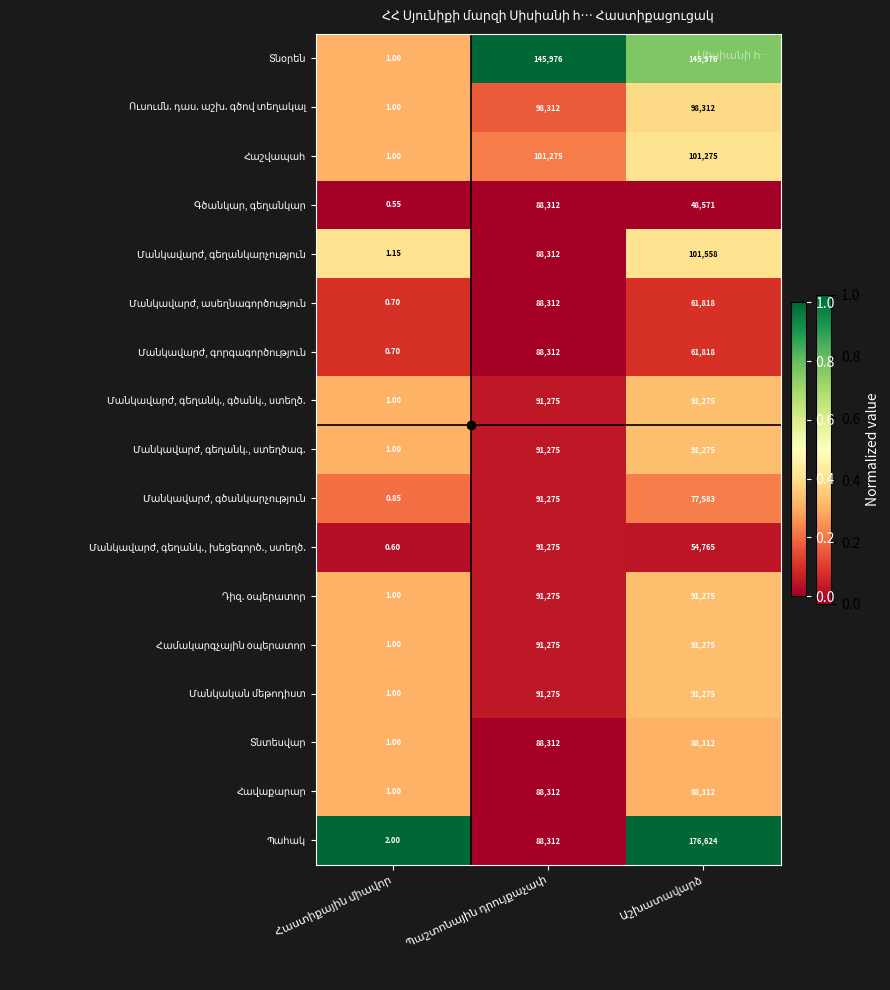

How many distinct data groups are displayed?

17